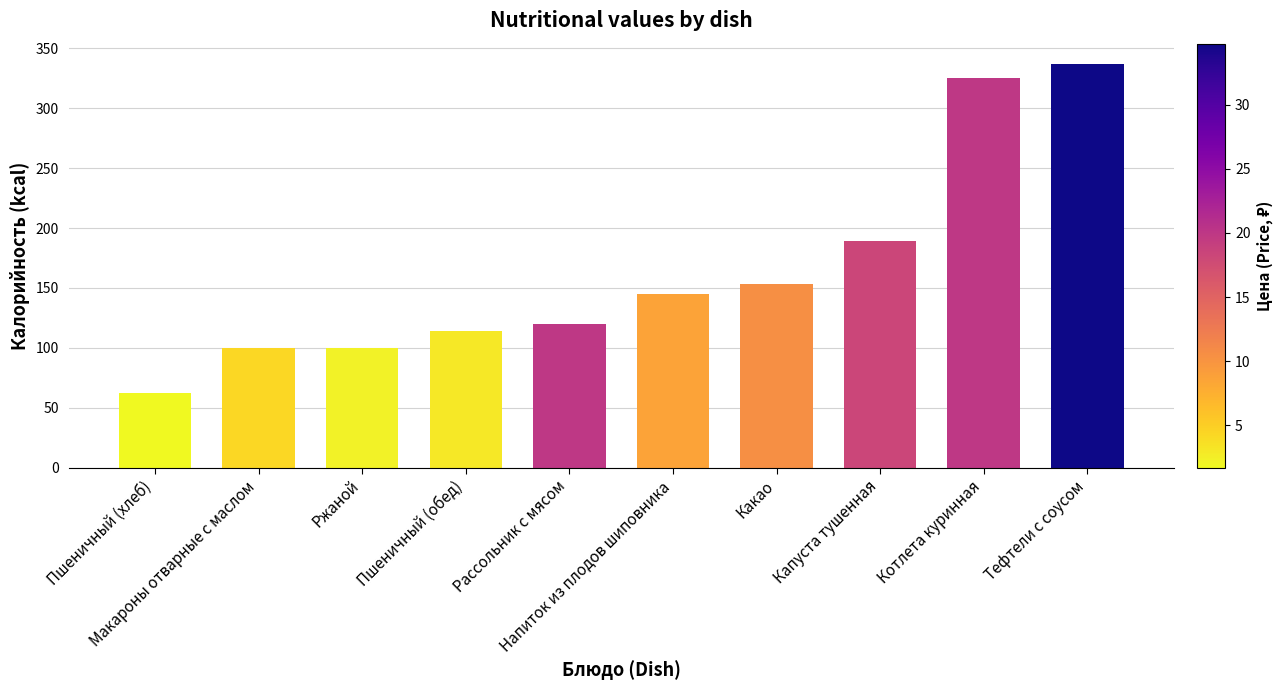

What is the greatest value displayed?

337